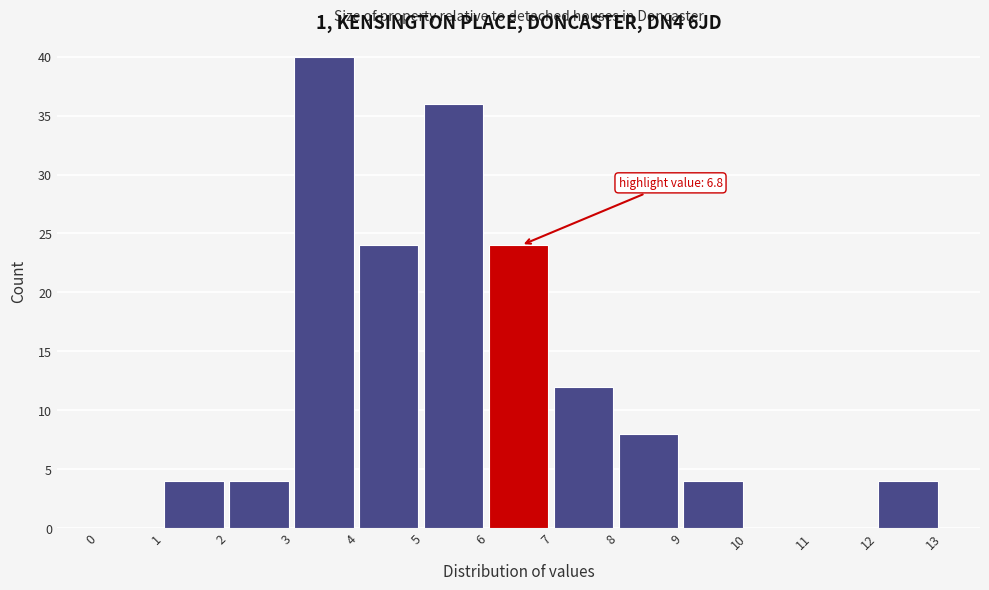

Over which range of the x-axis is the bar tallest?

3 to 4